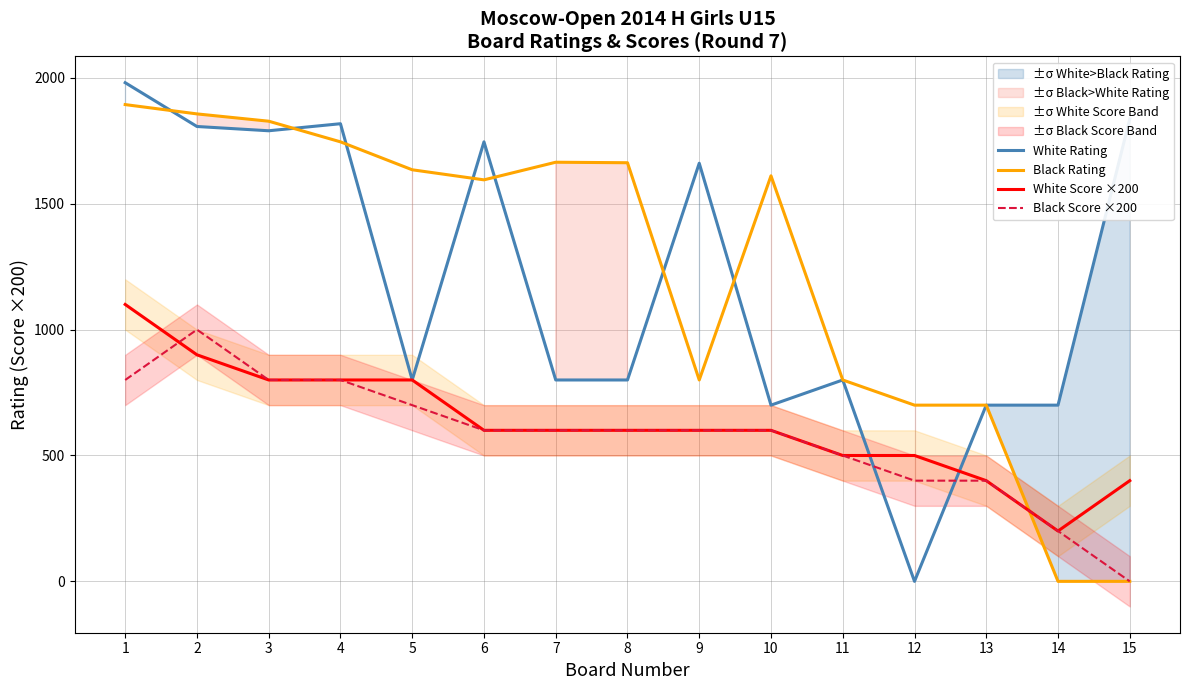

What is the value of the White Score ×200 point at the 13th from the left?

400